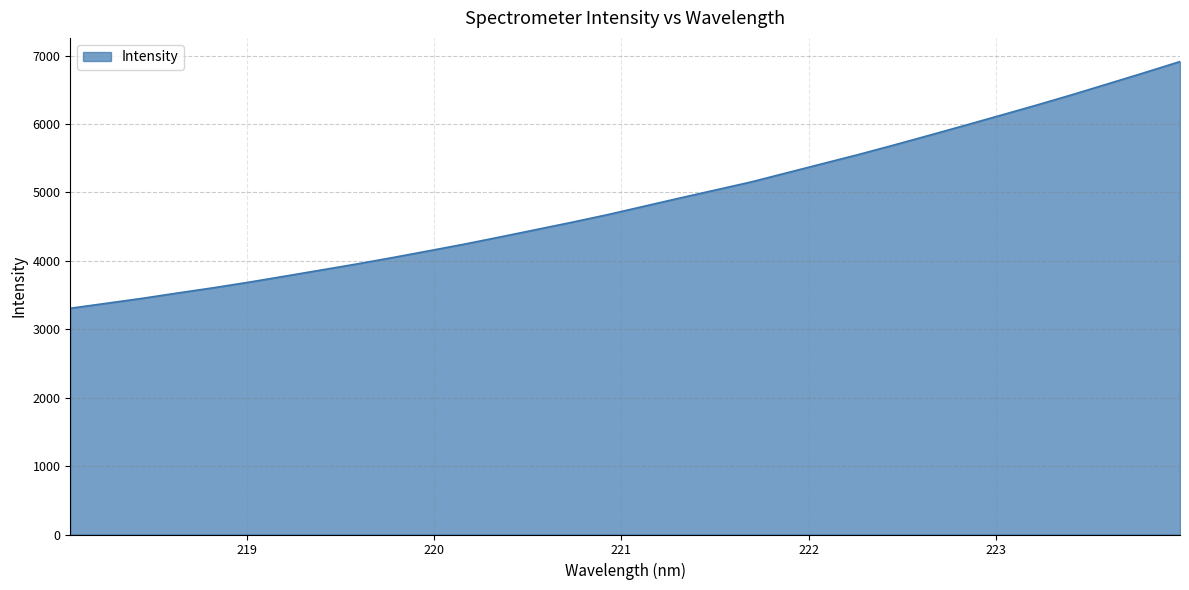

What is the smallest value displayed?

3306.4